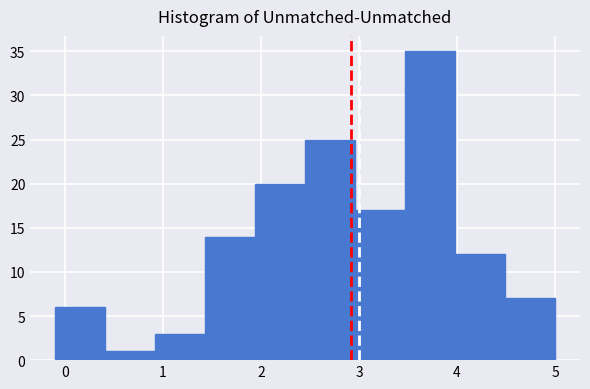

Reading left to right, transcribe this chart: for each bar, give the range it covers on the x-axis and its height. Neither the bar edges nor the heights are printed on the chart, so give them approximately, as read against the axes.

-0.10 to 0.41: 6
0.41 to 0.92: 1
0.92 to 1.43: 3
1.43 to 1.94: 14
1.94 to 2.45: 20
2.45 to 2.96: 25
2.96 to 3.47: 17
3.47 to 3.98: 35
3.98 to 4.49: 12
4.49 to 5.00: 7